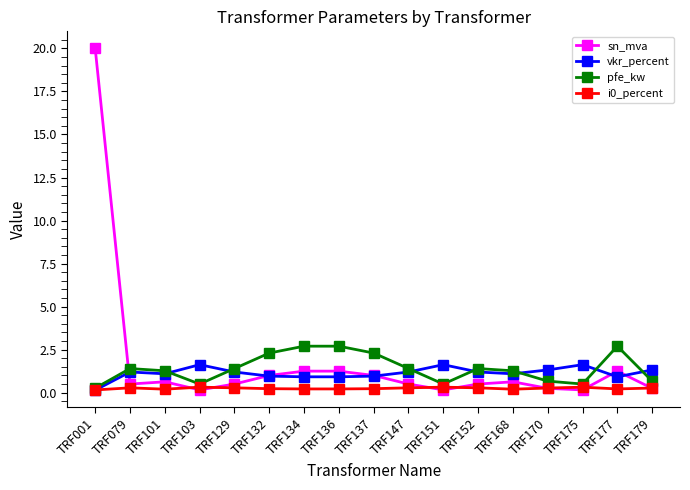

The vkr_percent series shows 1.2 at TRF129. True or false?

True